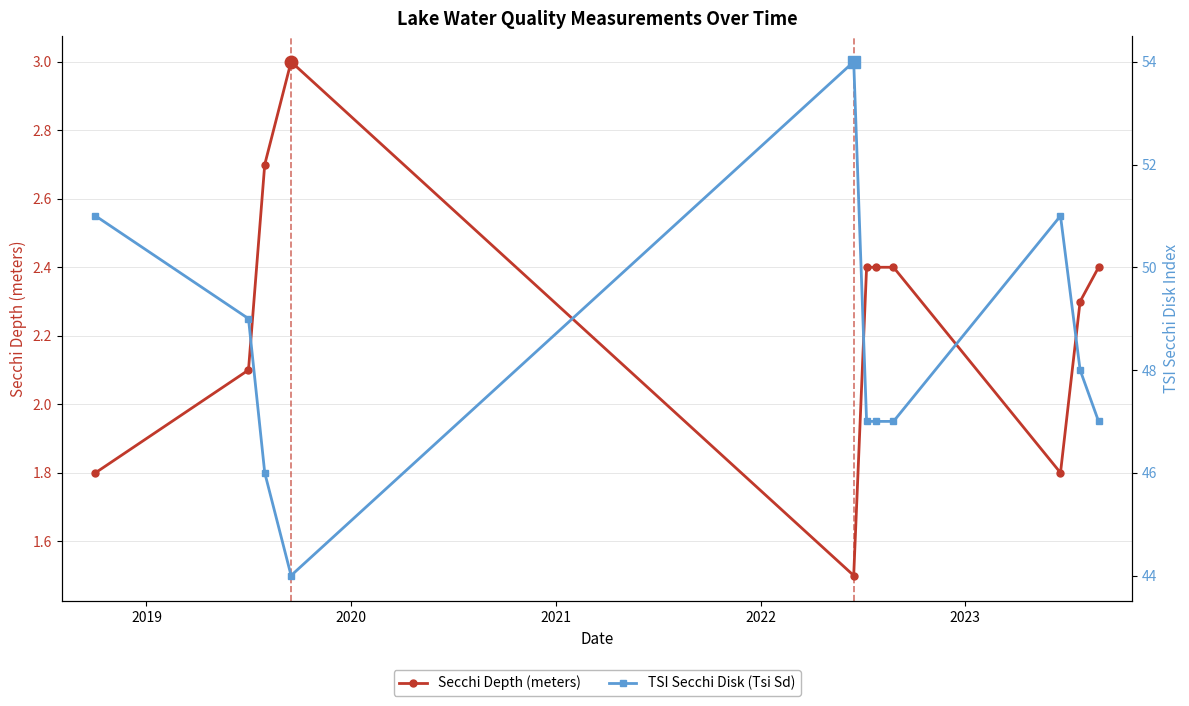

What is the greatest value displayed?

54.0